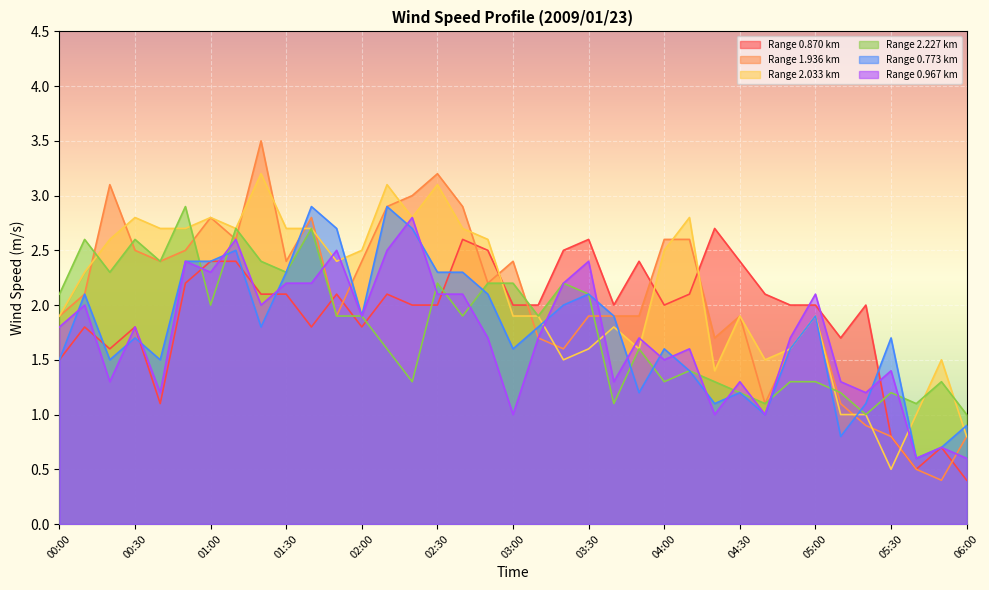

How many interior local valleys does the 2.033 series have?

8